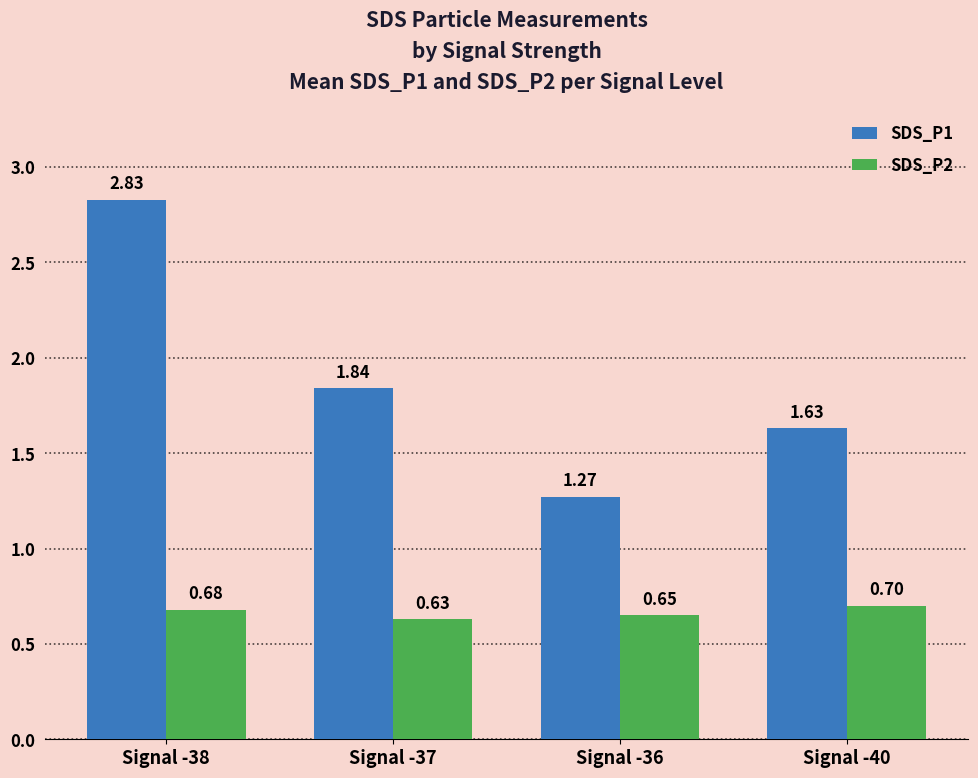

What is the average value of the SDS_P2 series?

0.7